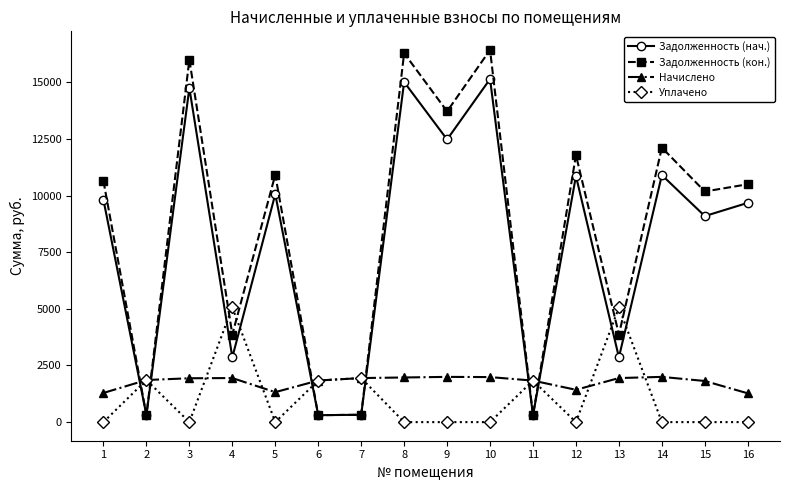

Between which two adjacent categories do Задолженность (нач.) and Уплачено first intersect?

1 and 2